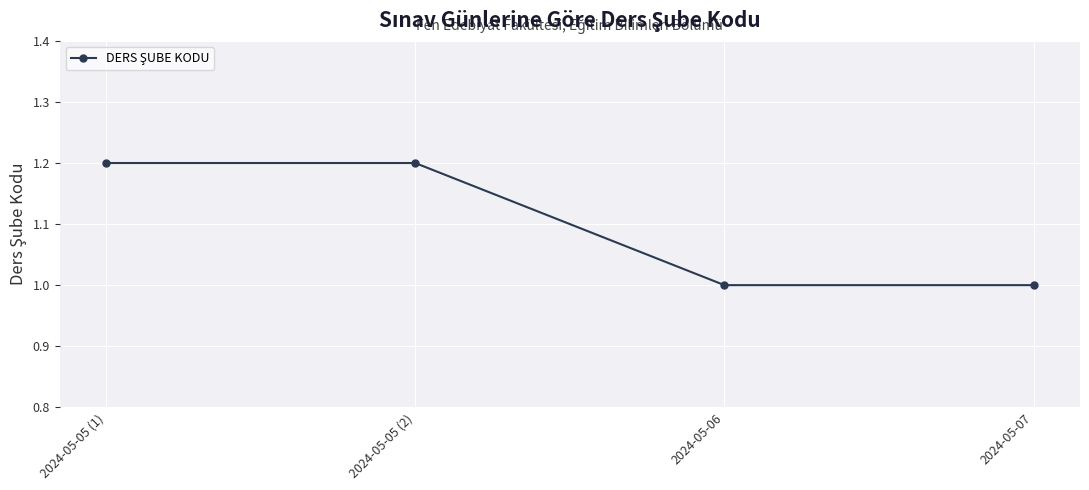

What is the change in value from 2024-05-05 (2) to 2024-05-06?

-0.2